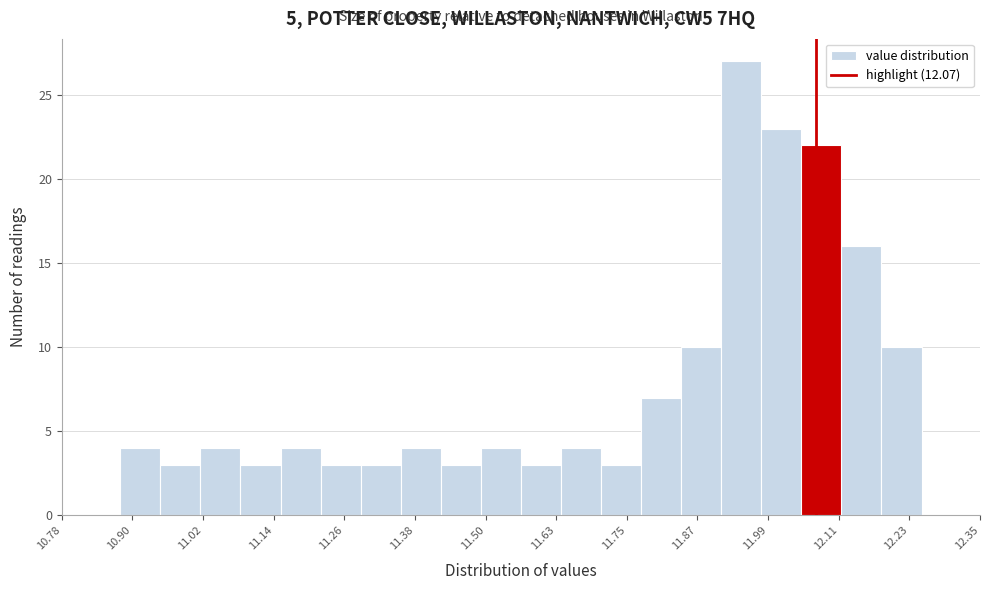

Around what value on the x-axis is the tallest bar? Give the approximate position of its centre, as read against the axis.

11.94